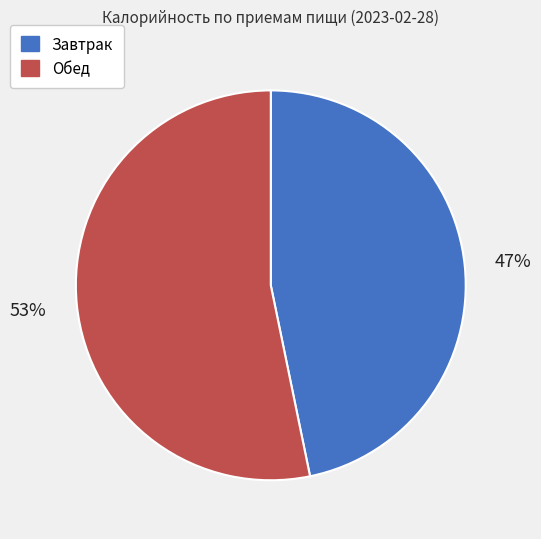

To the nearest percent, what is the combined percentage of Обед and Завтрак?

100%